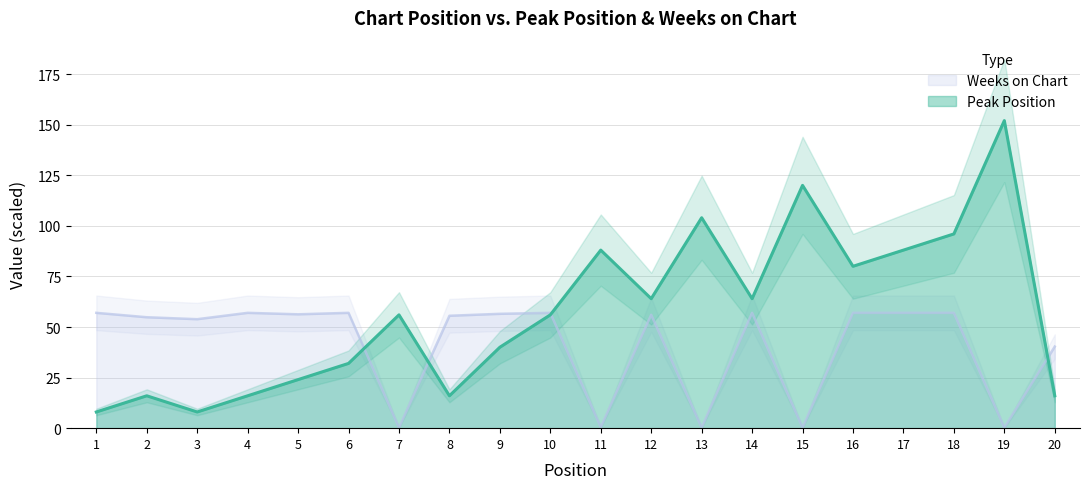

Is the value of Weeks on Chart at 11 greater than the value of Peak Position at 2?

No